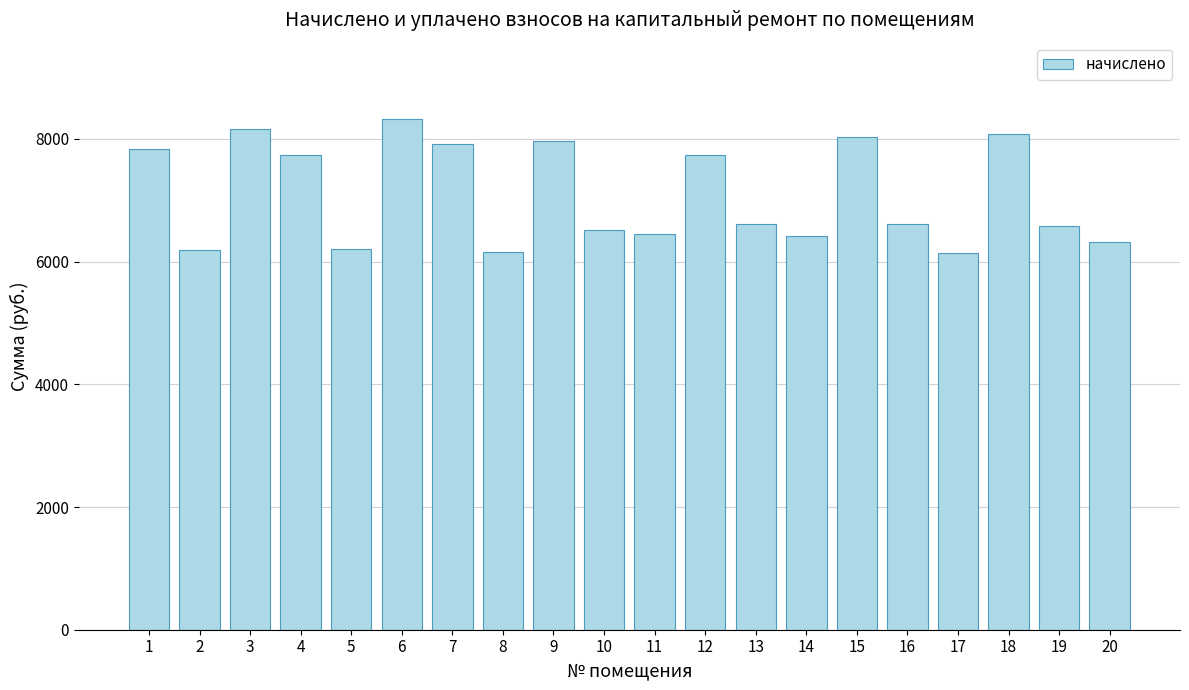

At which category does the chart reach its peak across all series?

6